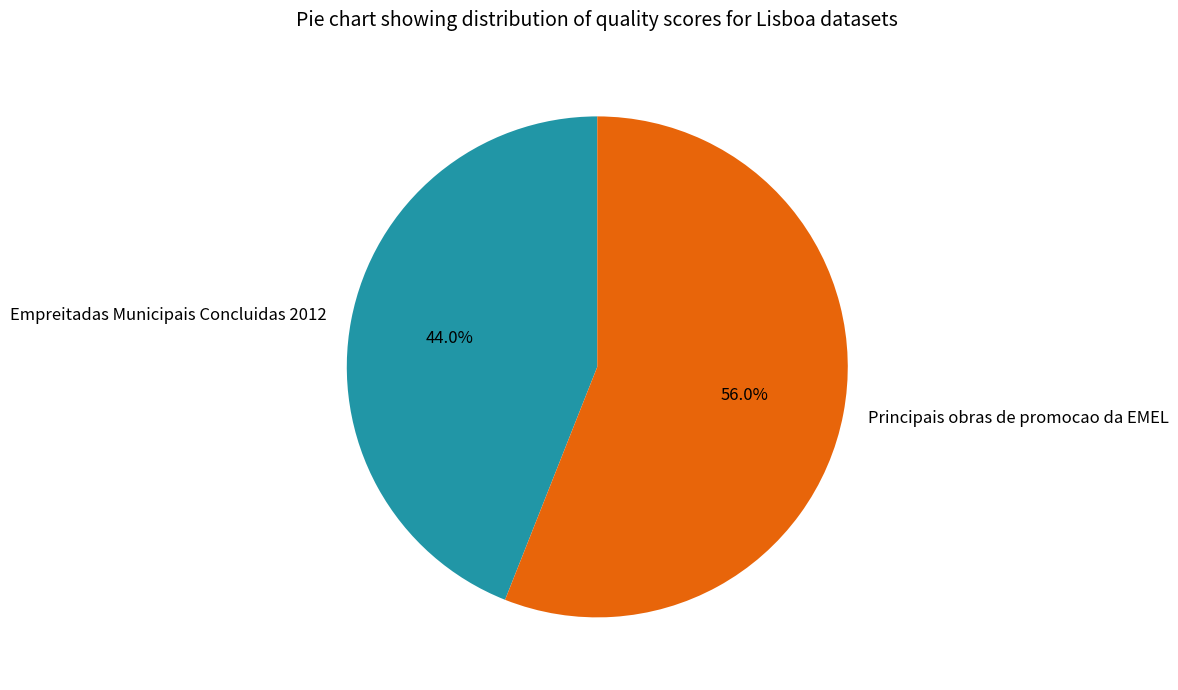

To the nearest percent, what is the average slice percentage?

50%